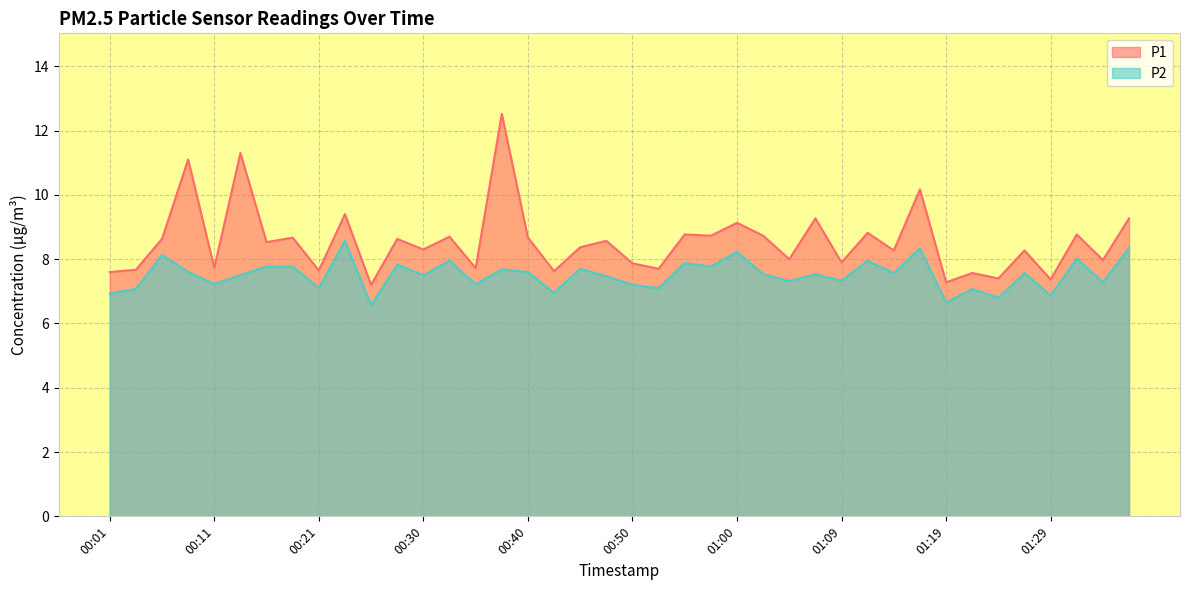

Rank the series at 00:26 from lowest to highest value.

P2, P1